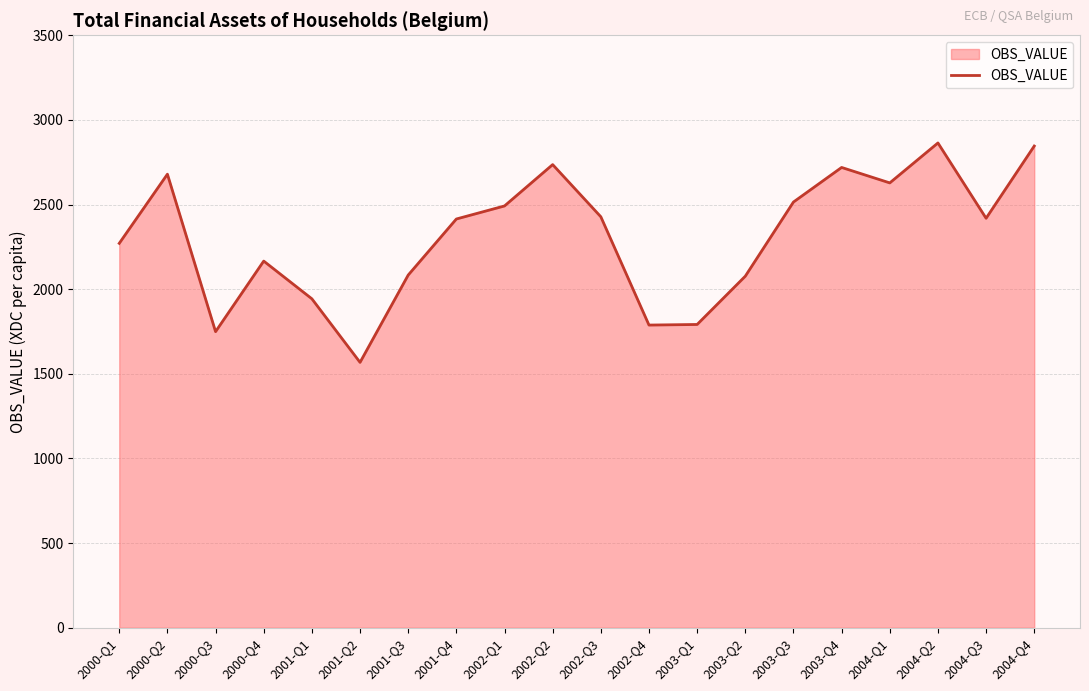

Between 2004-Q4 and 2000-Q1, which is larger?

2004-Q4